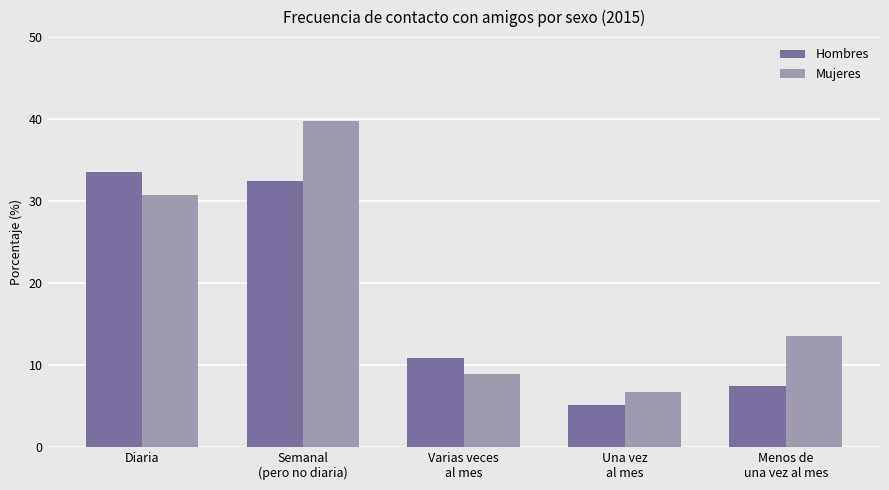

How many values in the Hombres series exceed 10?

3